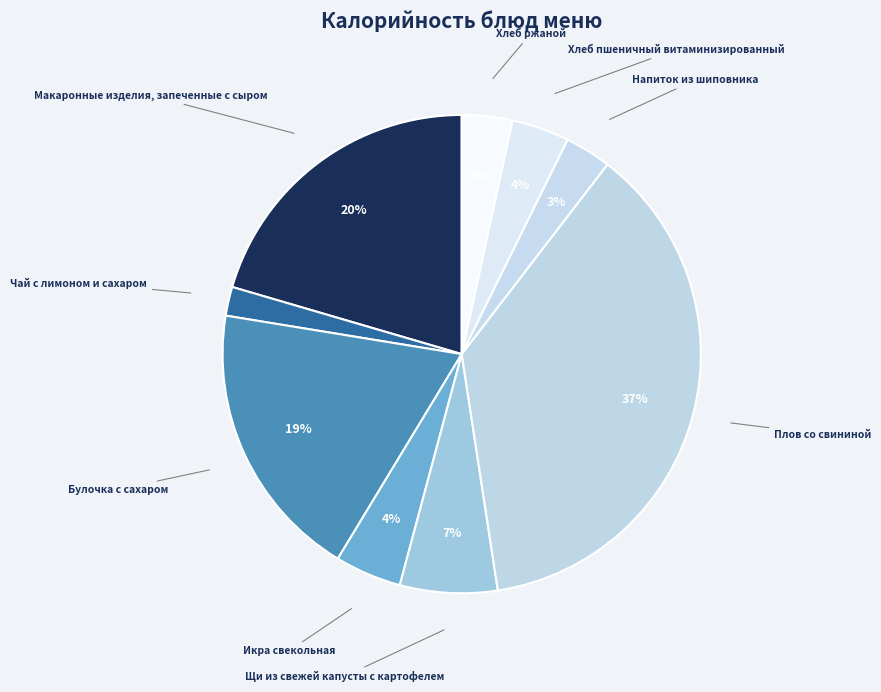

True or false: Макаронные изделия, запеченные с сыром accounts for 31% of the total.

False